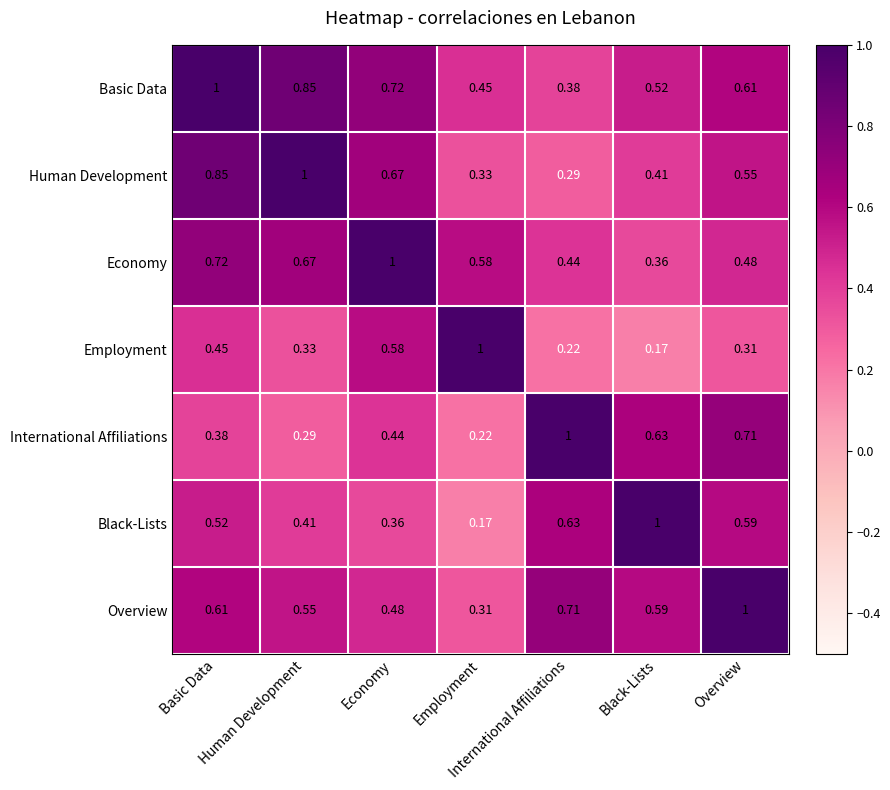

Which category has the highest value across all series?

Basic Data